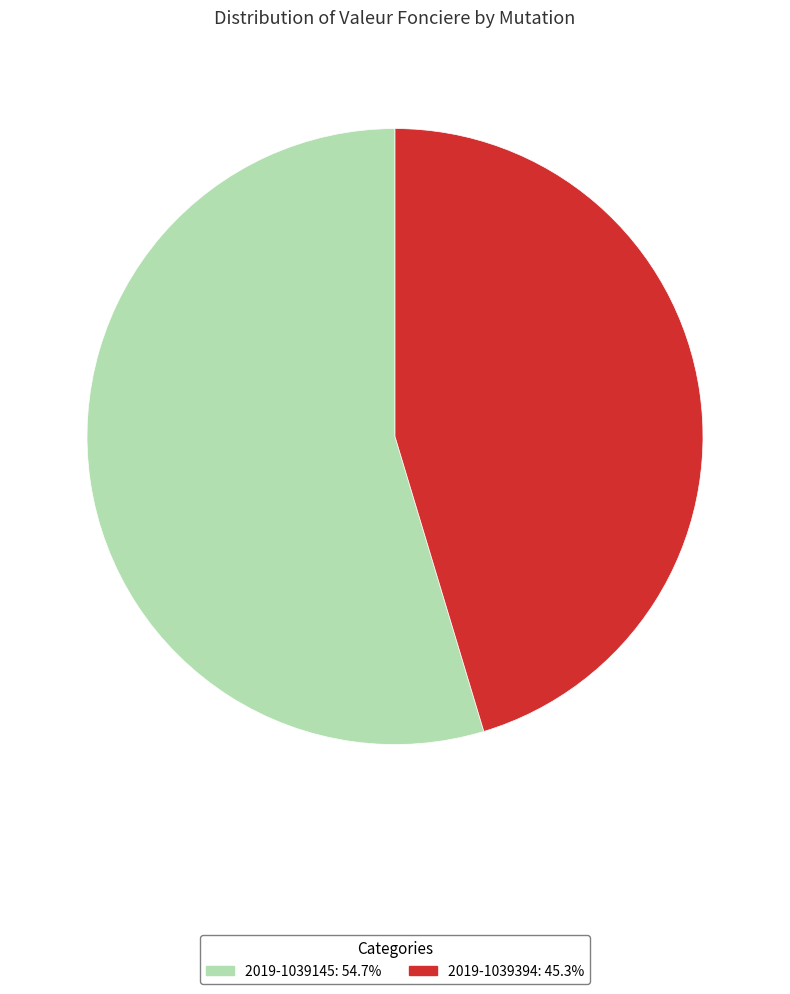

Rank the categories by value from highest to lowest.

2019-1039145, 2019-1039394